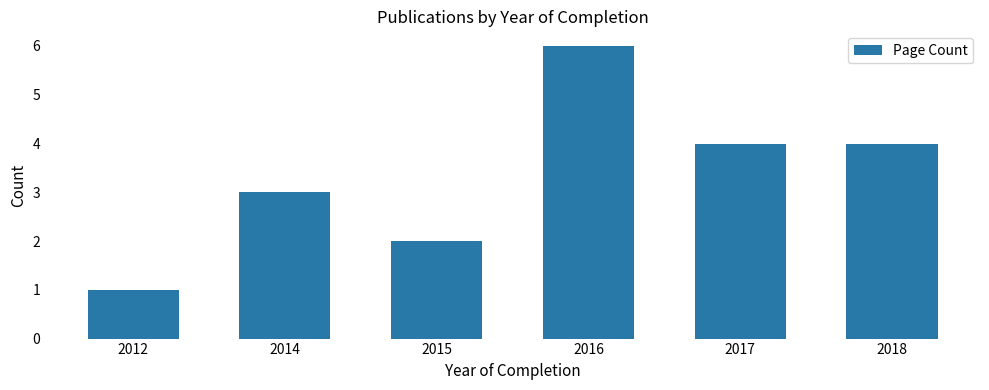

At which label does the data first exceed 4?

2016